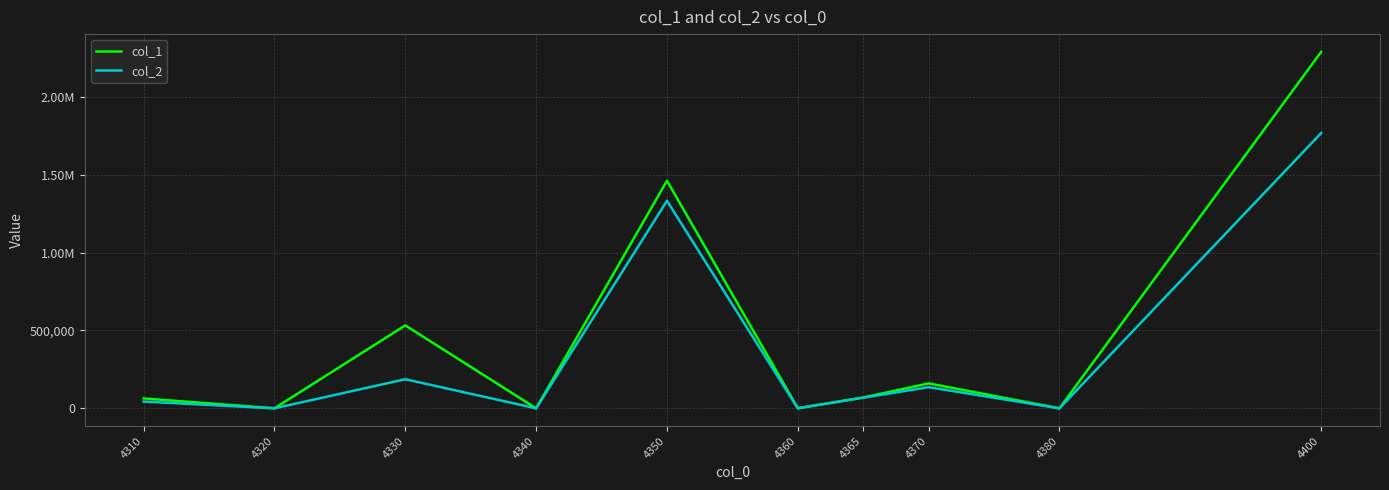

What are all the series names shown in the legend?

col_1, col_2